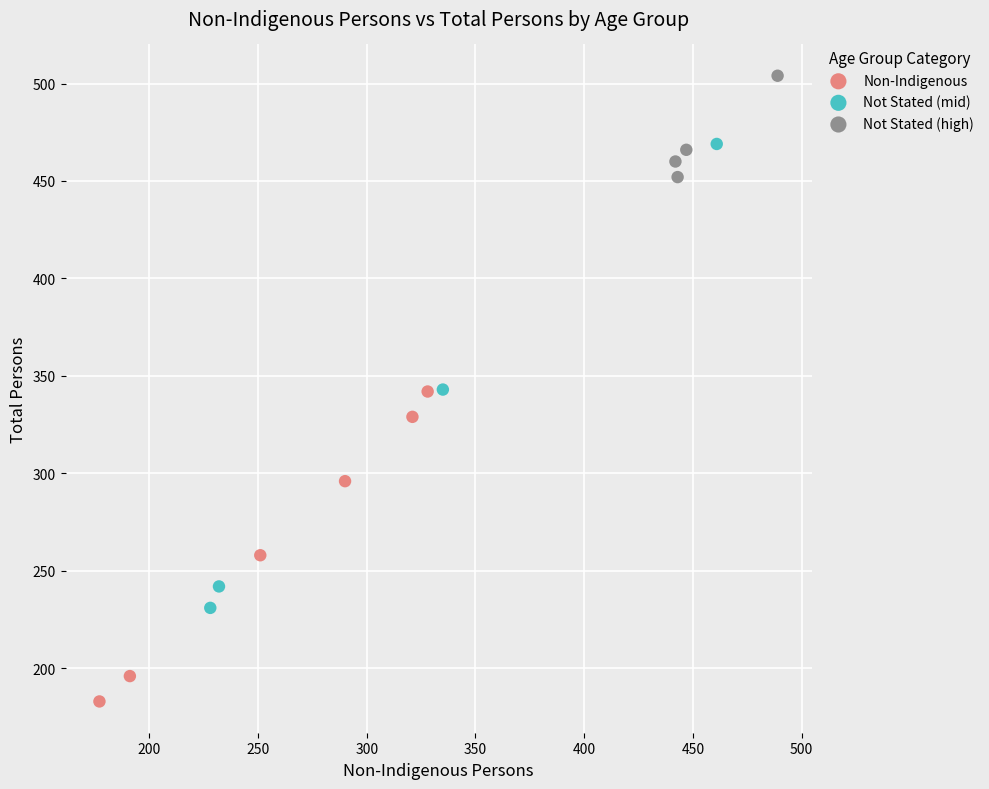

Which series reaches the minimum Y coordinate?

Non-Indigenous